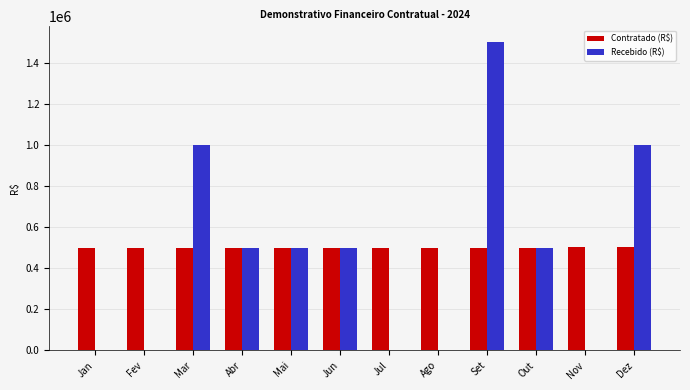

Where does the Recebido (R$) series first go above 501467?

Mar